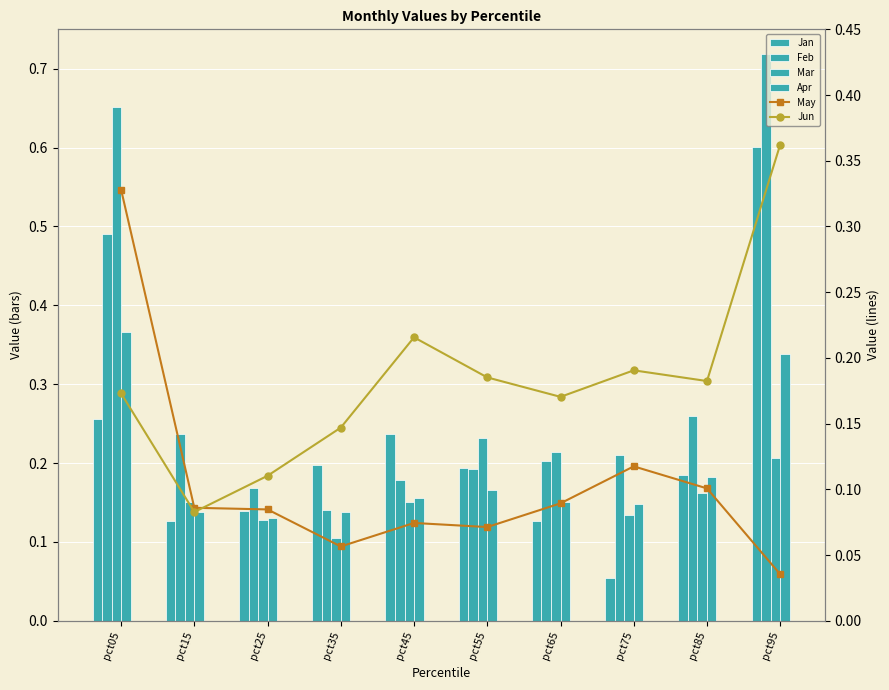

Count the number of categories in the chart.

10